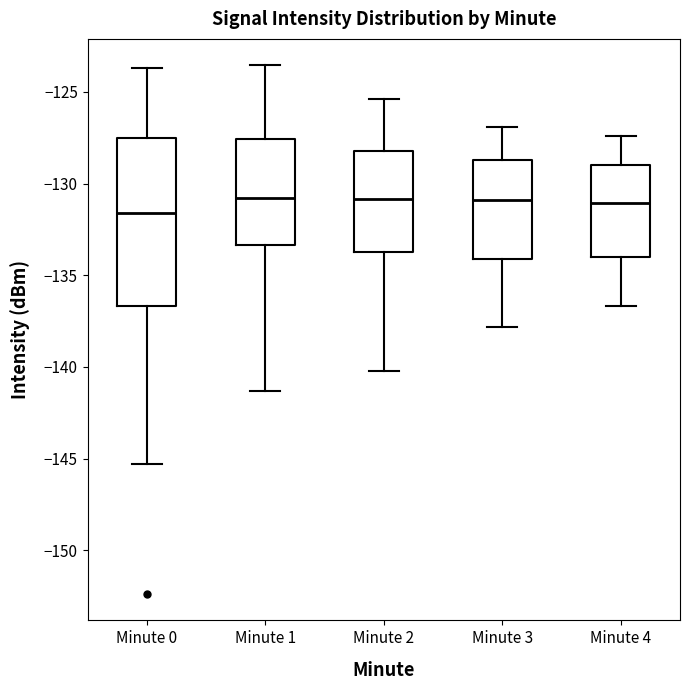

Reading left to right, transcribe this box plot: for each box, give where its median line is, the range the box spans, and where its two whiskers end, as read against the y-axis. The values are not printed on the chart, so give them approximately, as read against the axis.

Minute 0: median -131.5, box -136.5 to -127.5, whiskers -145.5 to -123.5
Minute 1: median -131.0, box -133.5 to -127.5, whiskers -141.5 to -123.5
Minute 2: median -131.0, box -133.5 to -128.0, whiskers -140.0 to -125.5
Minute 3: median -131.0, box -134.0 to -128.5, whiskers -138.0 to -127.0
Minute 4: median -131.0, box -134.0 to -129.0, whiskers -136.5 to -127.5